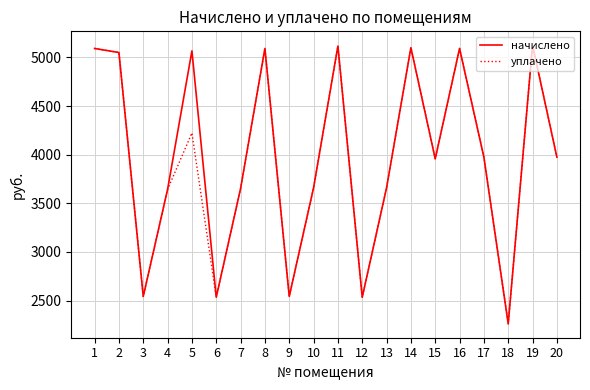

What is the total value across all series at 7?

7303.0